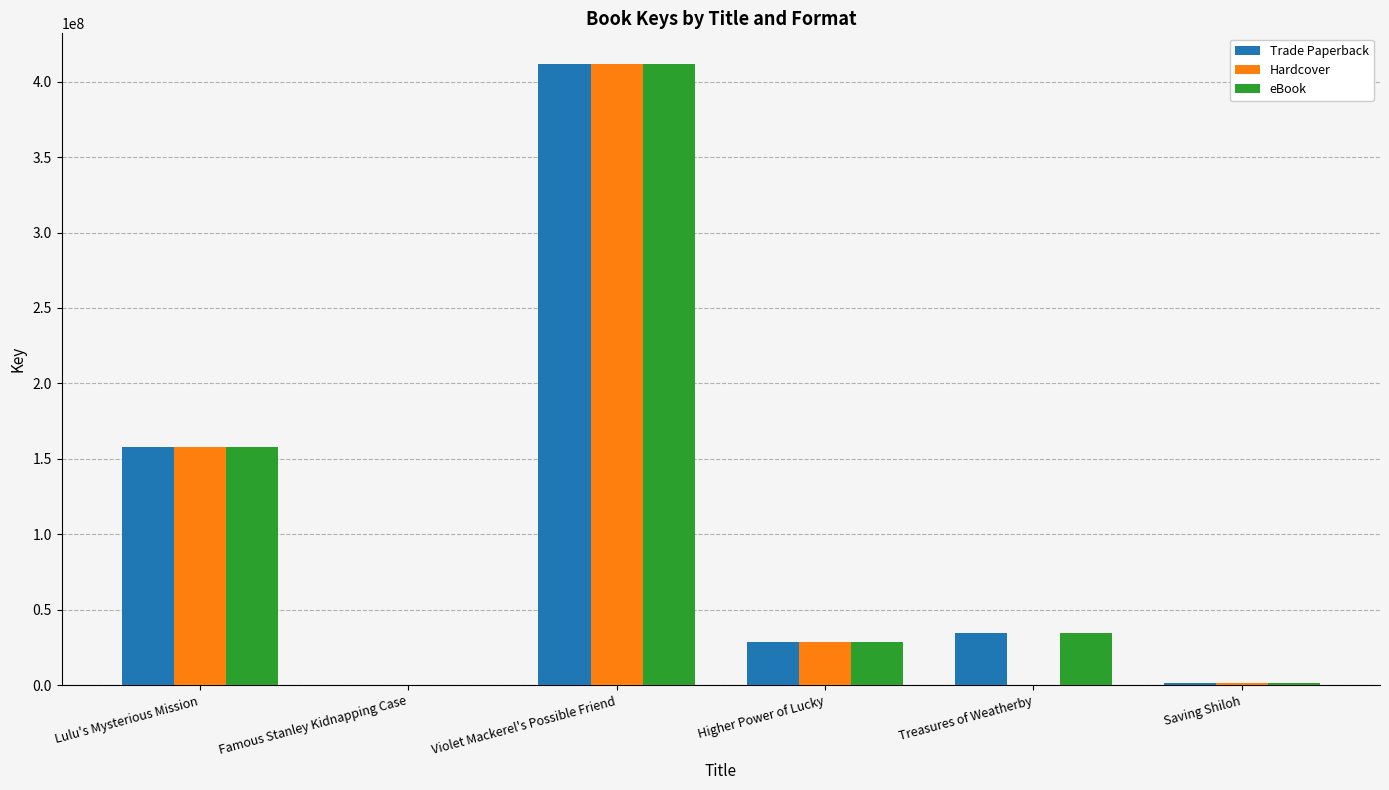

At which label is Hardcover closest to 205729356?

Lulu's Mysterious Mission